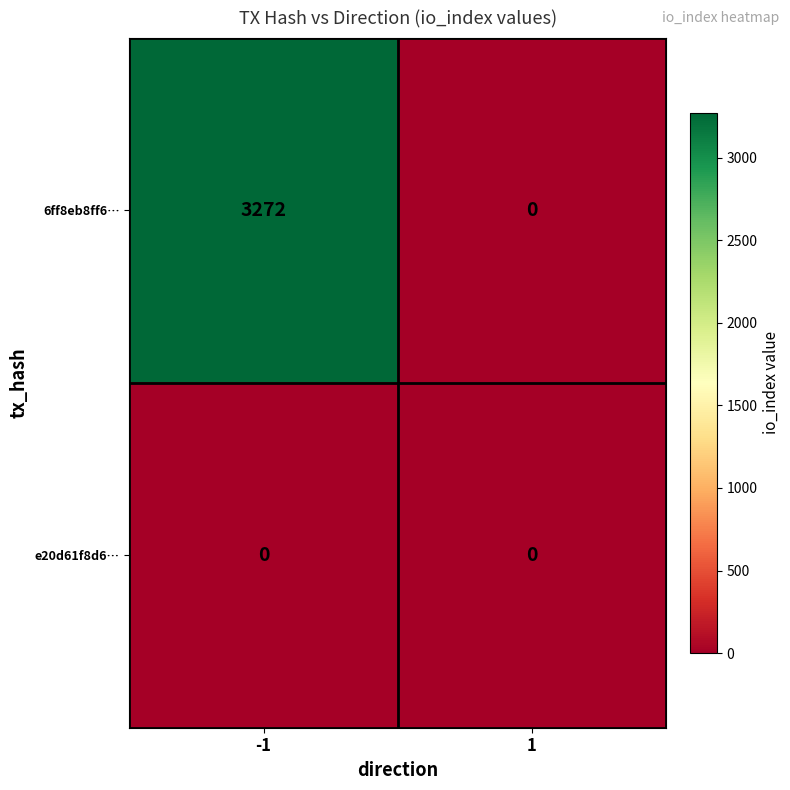

List the series in order of their overall mean, lowest first.

e20d61f8d6…, 6ff8eb8ff6…